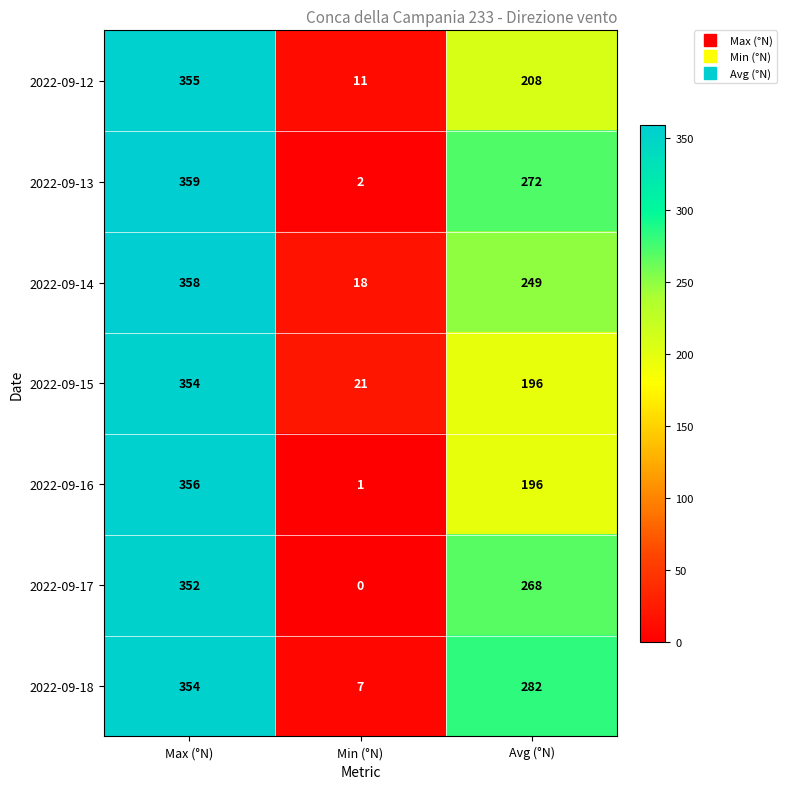

Which series has the largest total across all categories?

2022-09-18